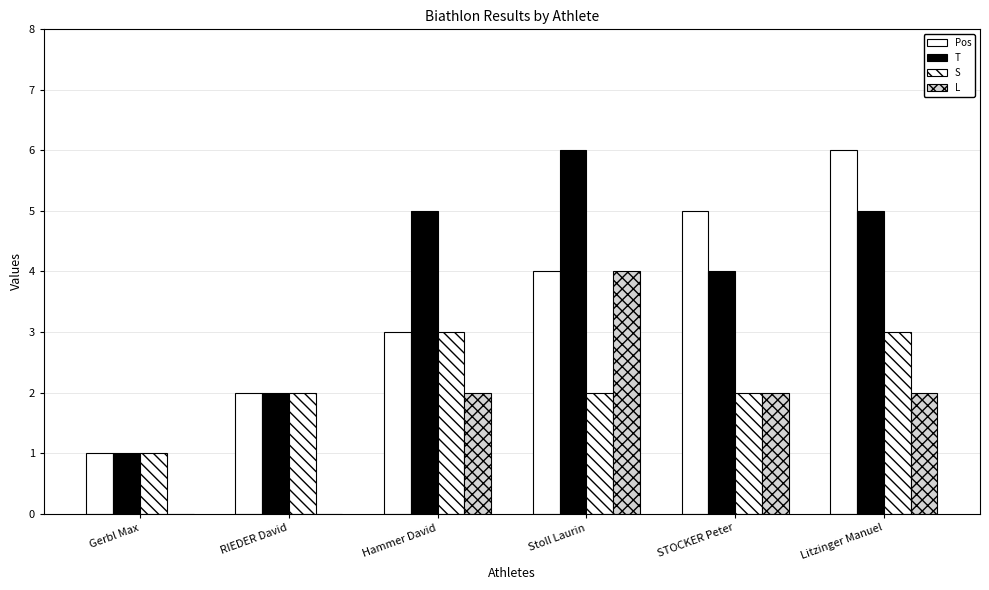

How many distinct data groups are displayed?

4